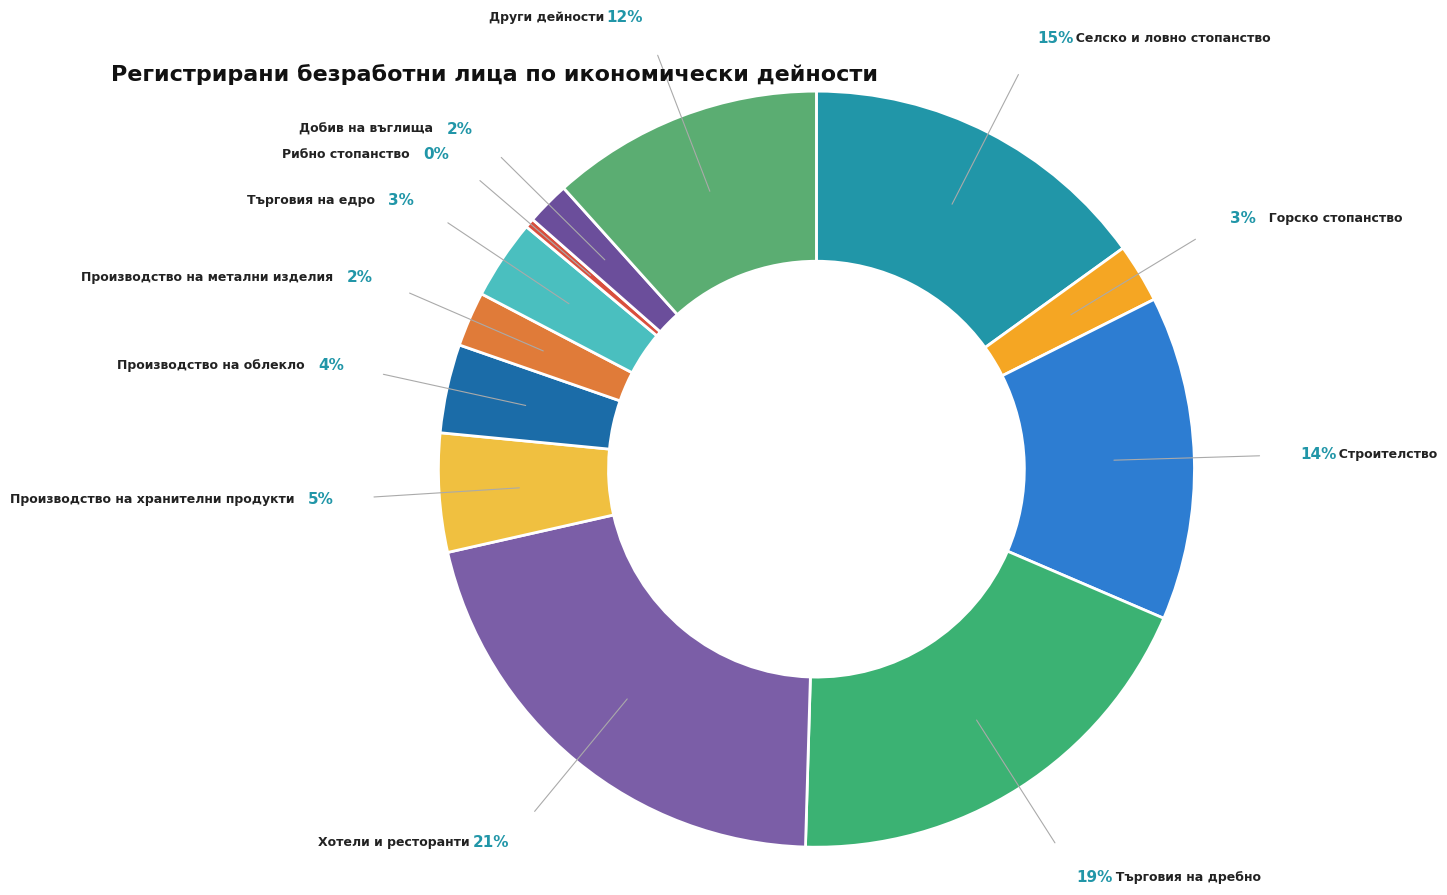

The Рибно стопанство slice represents 0% of the pie. True or false?

True